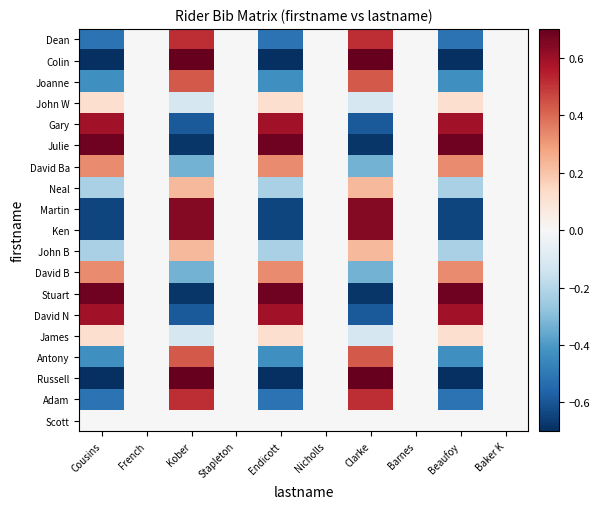

What is the minimum value shown in the chart?

-0.7